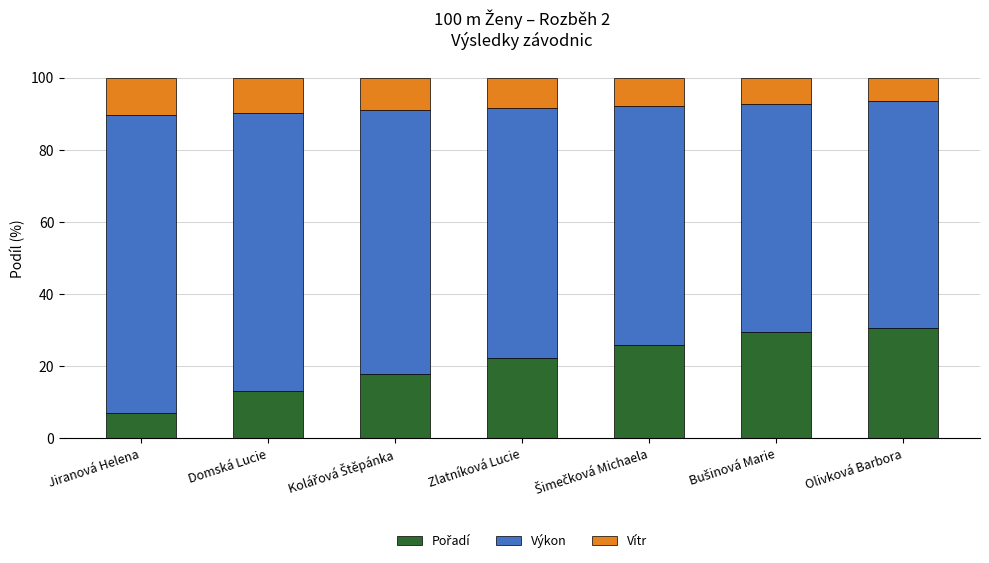

What is the total value across all series at Jiranová Helena?

100.0